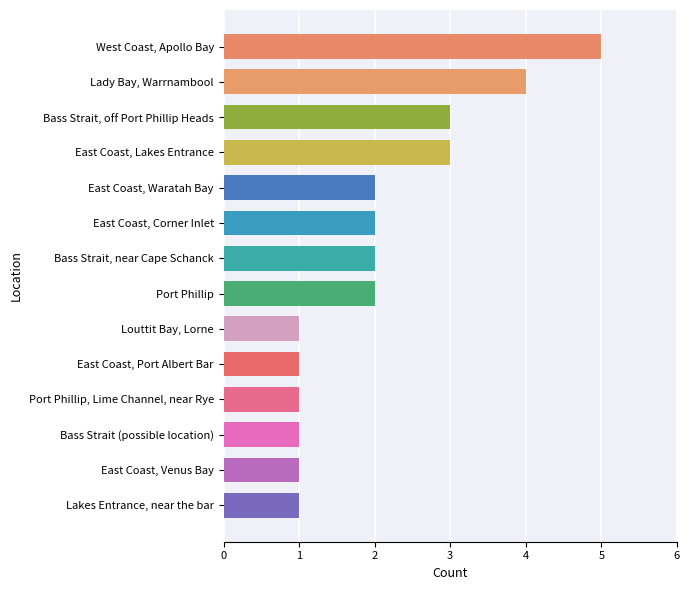

Reading bottom to top, extract all data points from this chart.

1	1	1	1	1	1	2	2	2	2	3	3	4	5